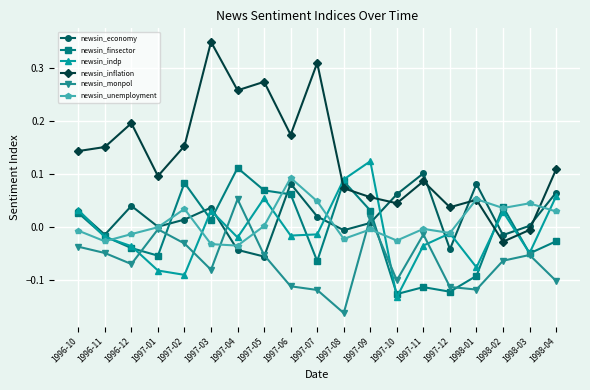

Between which two adjacent categories do newsin_finsector and newsin_inflation first intersect?

1997-07 and 1997-08